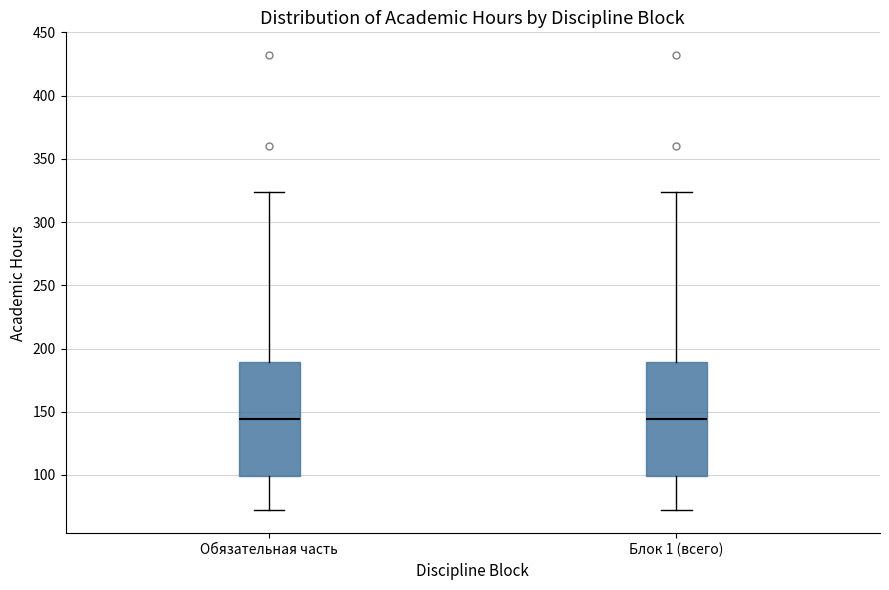

Reading left to right, transcribe this box plot: for each box, give where its median line is, the range the box spans, and where its two whiskers end, as read against the y-axis. The values are not printed on the chart, so give them approximately, as read against the axis.

Обязательная часть: median 145, box 100 to 190, whiskers 70 to 325
Блок 1 (всего): median 145, box 100 to 190, whiskers 70 to 325